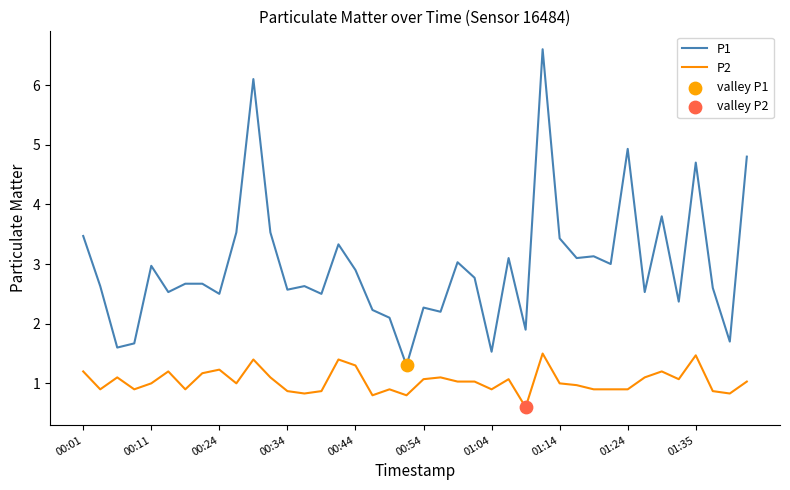

Which series has the largest total across all categories?

P1